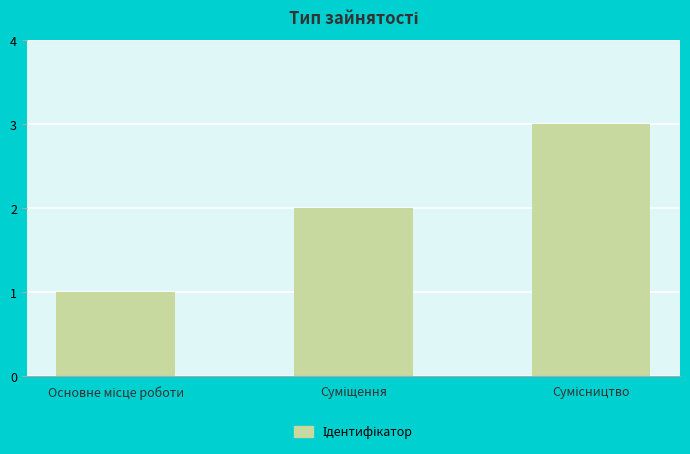

Reading left to right, extract all data points from this chart.

1	2	3